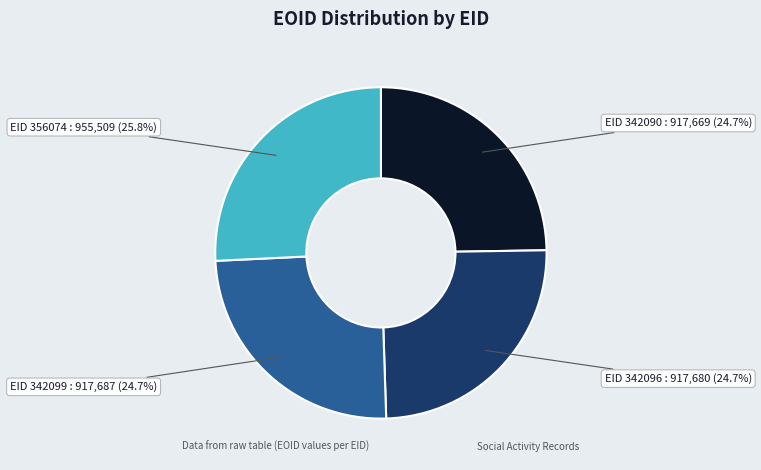

Does any single category account for the majority?

No